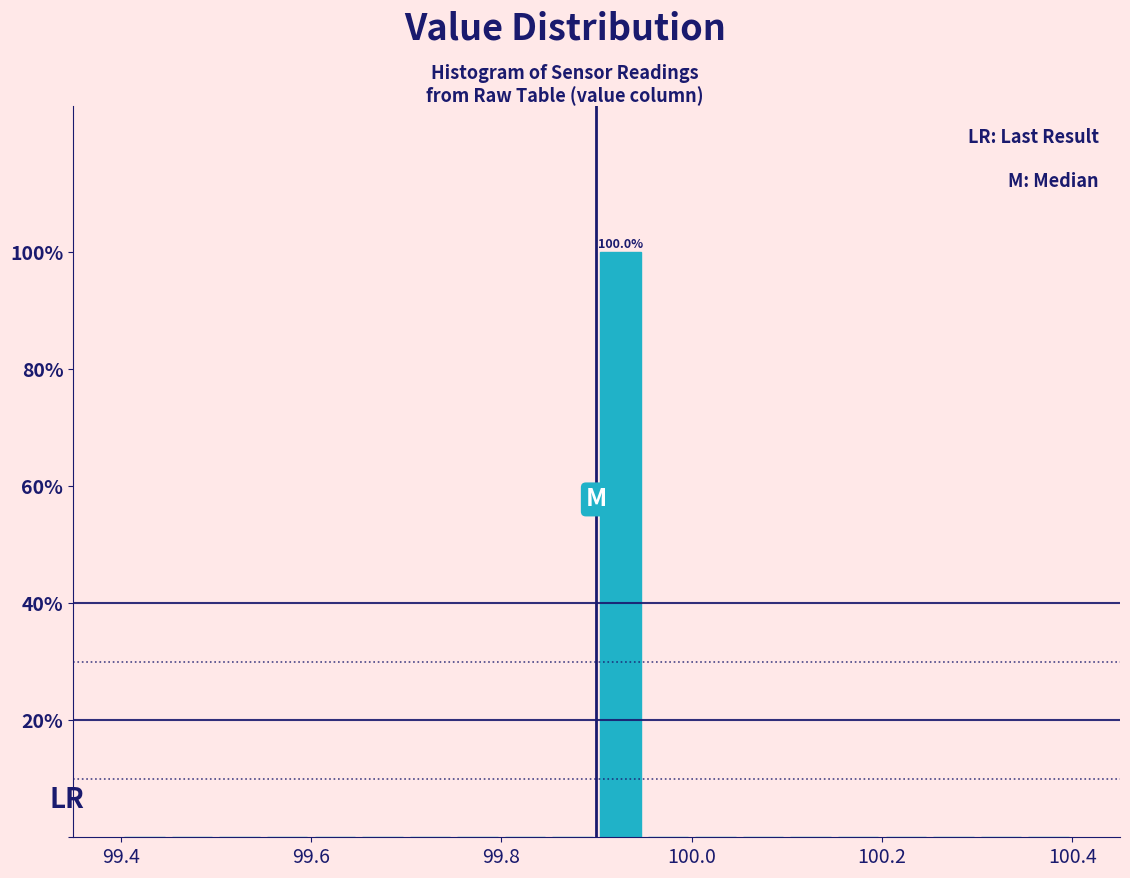

Read against the x-axis, roughly where is the centre of the tallest bar?

99.92